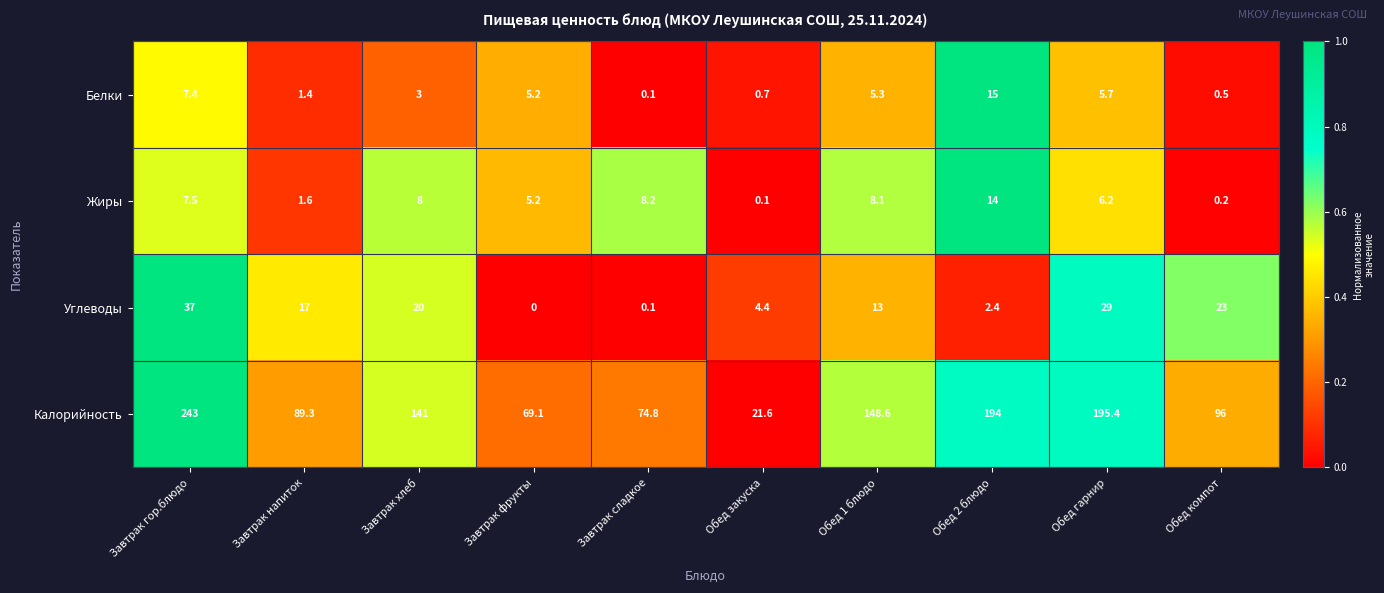

Which series has the widest spread of values?

Калорийность